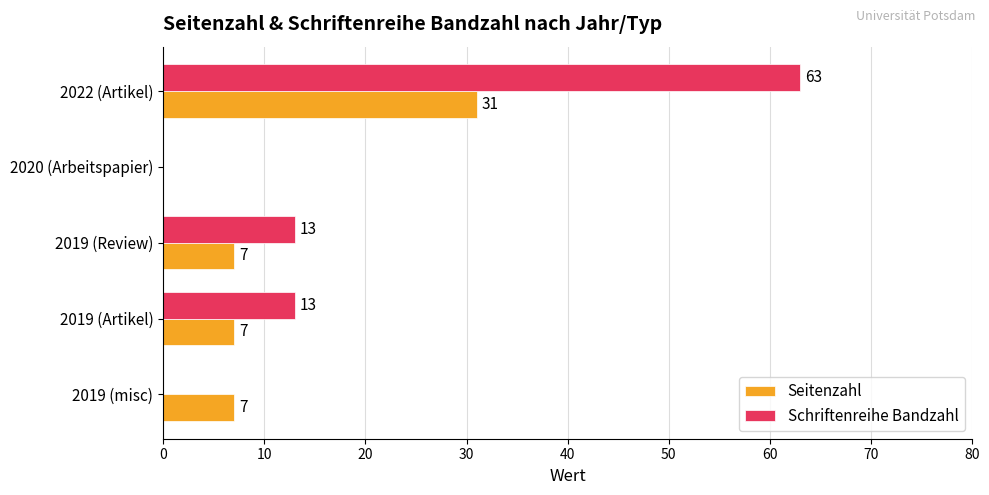

What value does the Seitenzahl series have at 2019 (Artikel)?

7